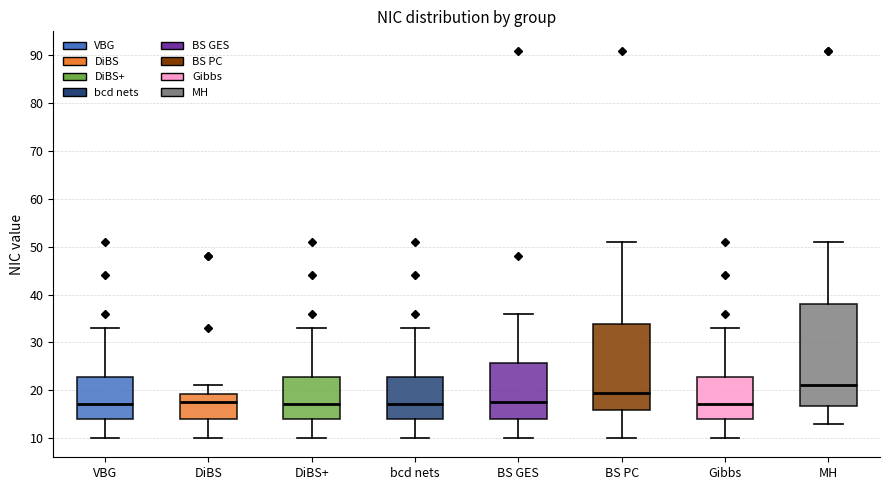

Where is the upper edge of the box for BS PC on the y-axis? The values are not printed on the chart, so give them approximately, as read against the axis.

34